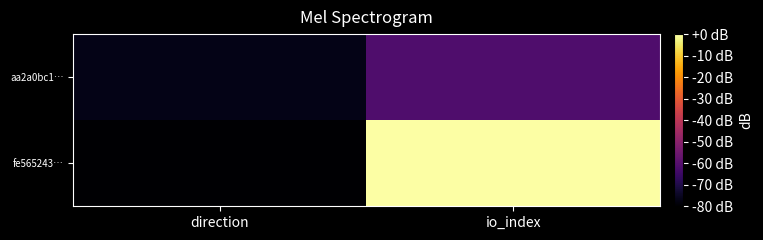

What is the spread (max minus min) of values at io_index?

61.3